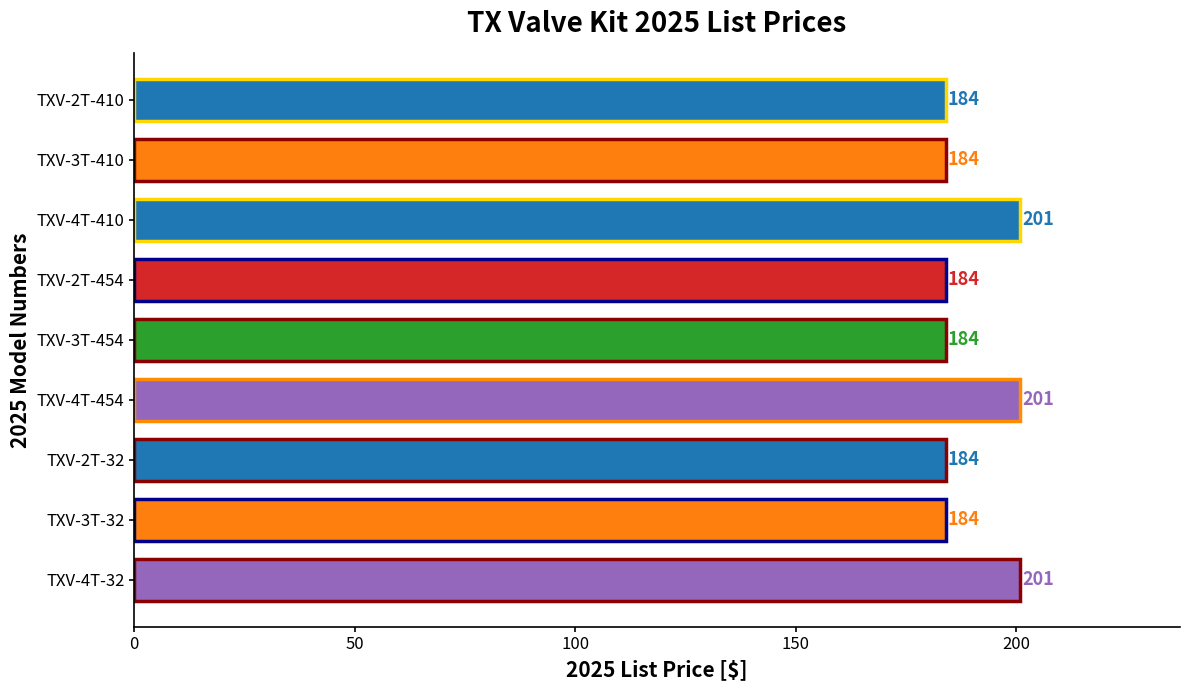

What is the change in value from TXV-4T-410 to TXV-3T-454?

-17